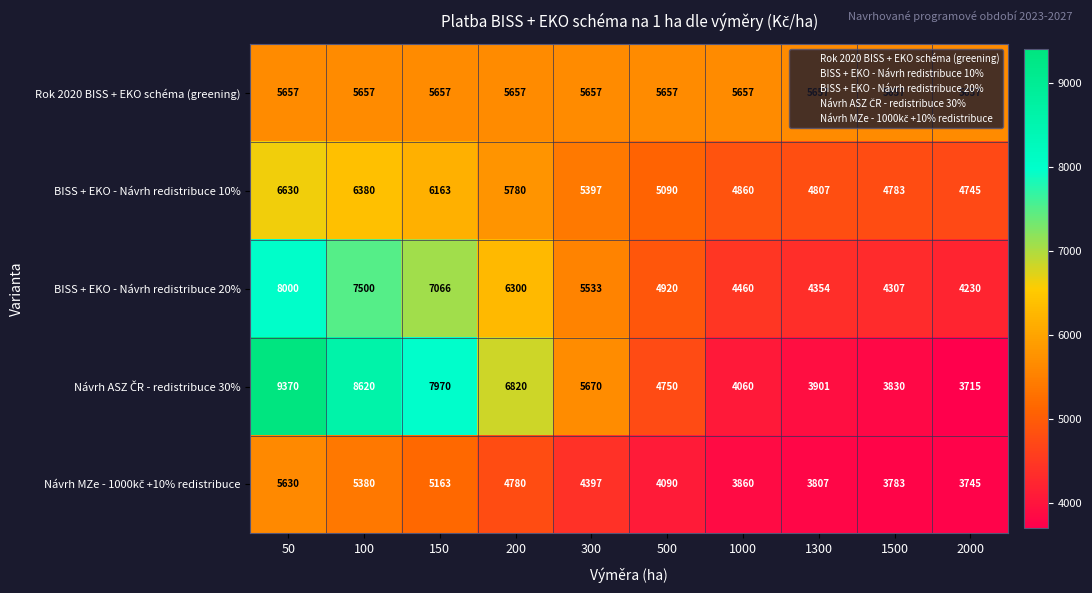

The value of BISS + EKO - Návrh redistribuce 20% at 500 is 4920. True or false?

True